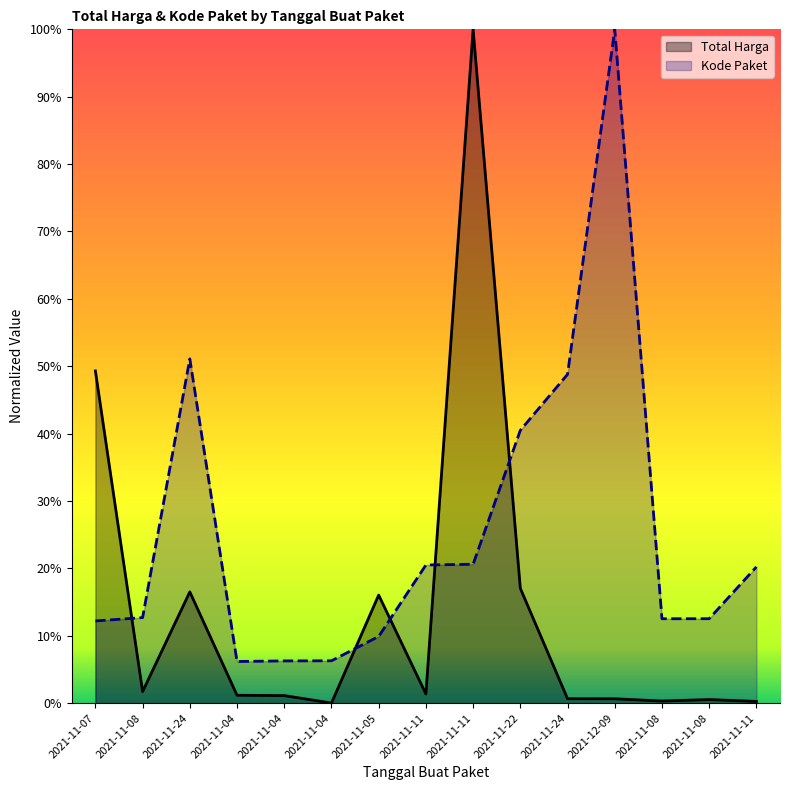

What is the approximate value of Kode Paket at 2021-11-08?

12.5